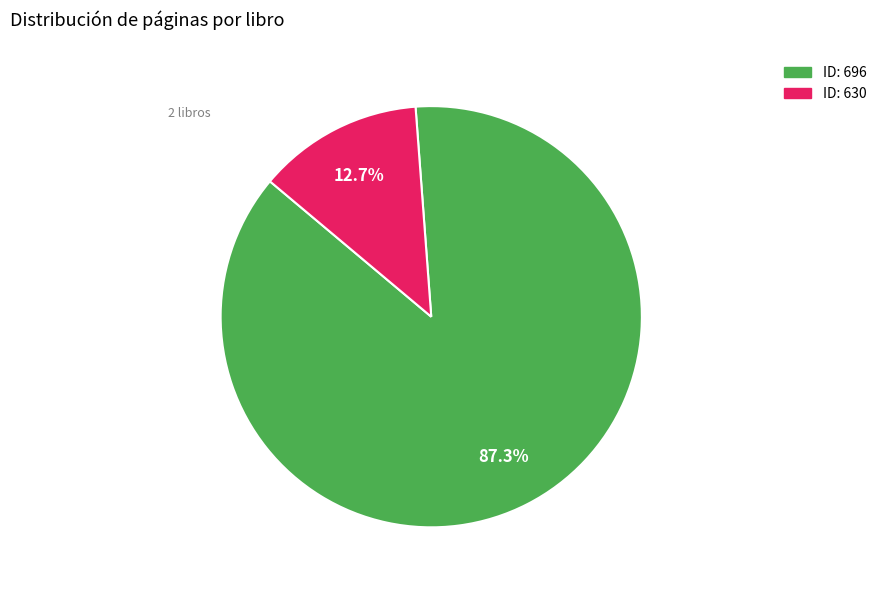

Does any single category account for the majority?

Yes